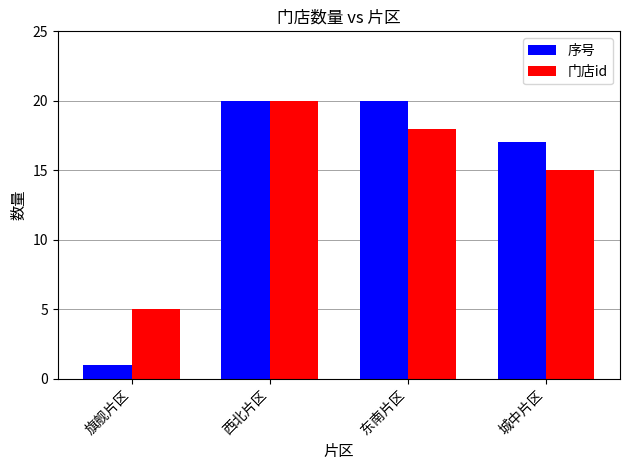

What is the difference between the 门店id values at 旗舰片区 and 城中片区?

10